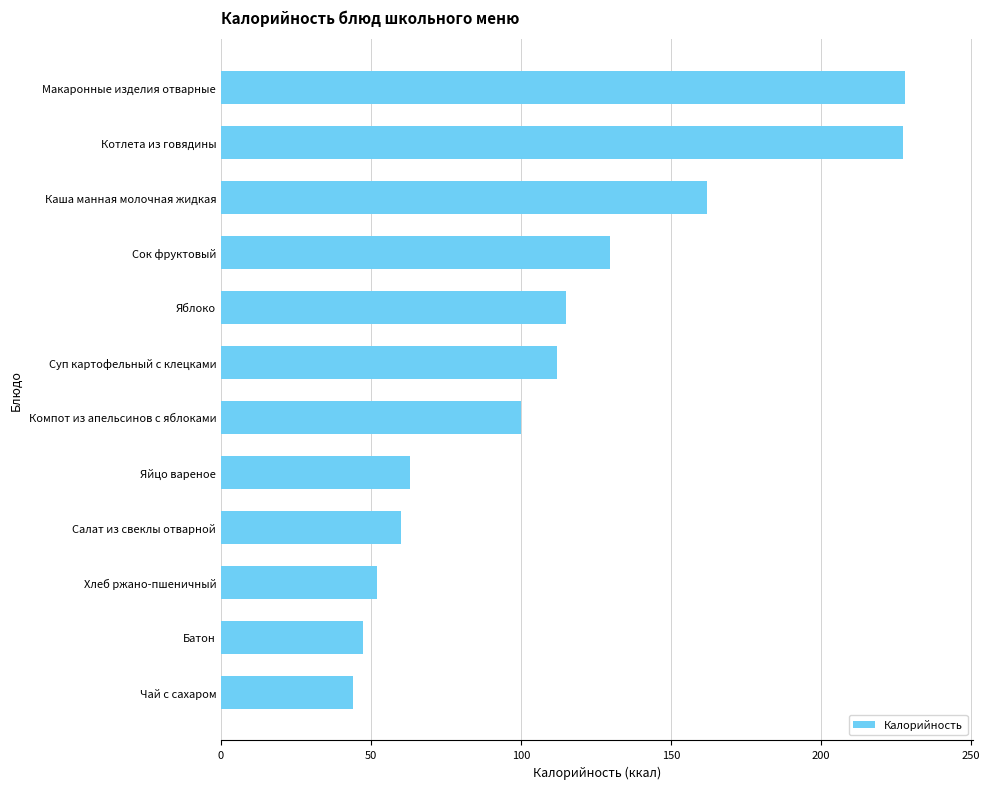

What is the average value?

111.7